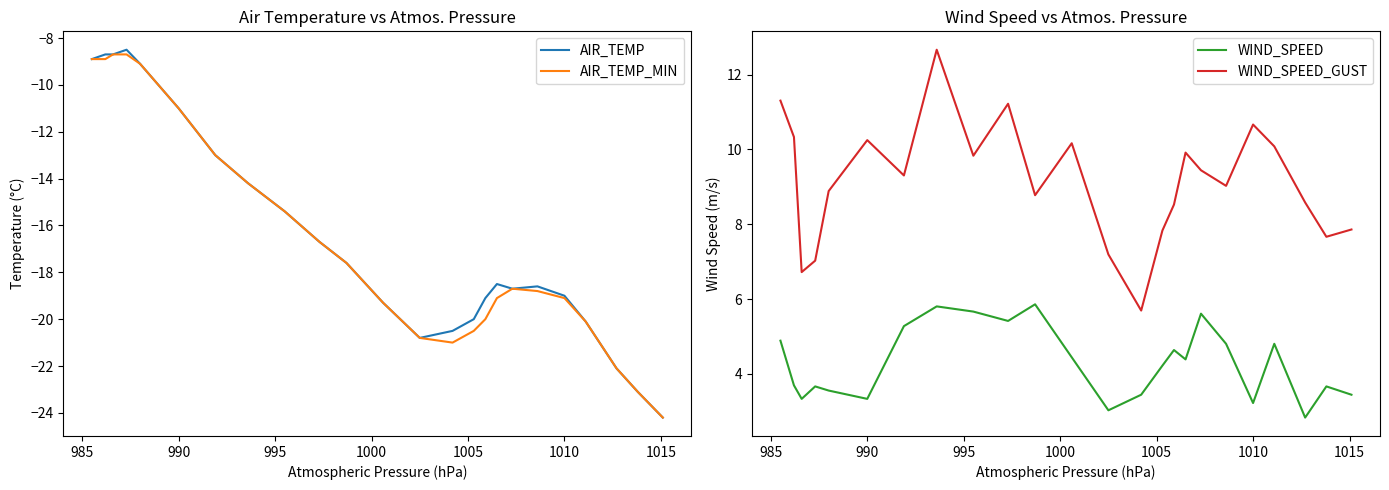

True or false: WIND_SPEED and WIND_SPEED_GUST intersect in this chart.

False